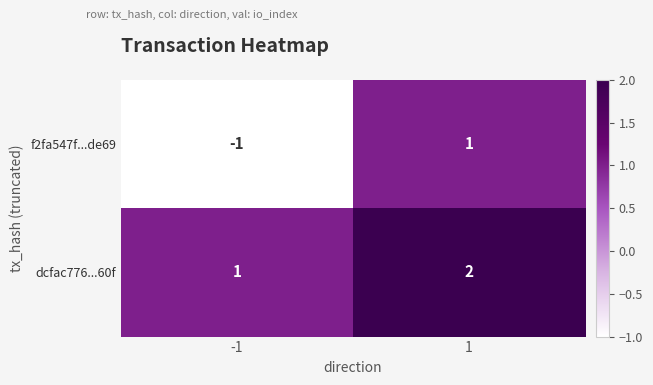

How many values in the dcfac776...60f series are below 2?

1